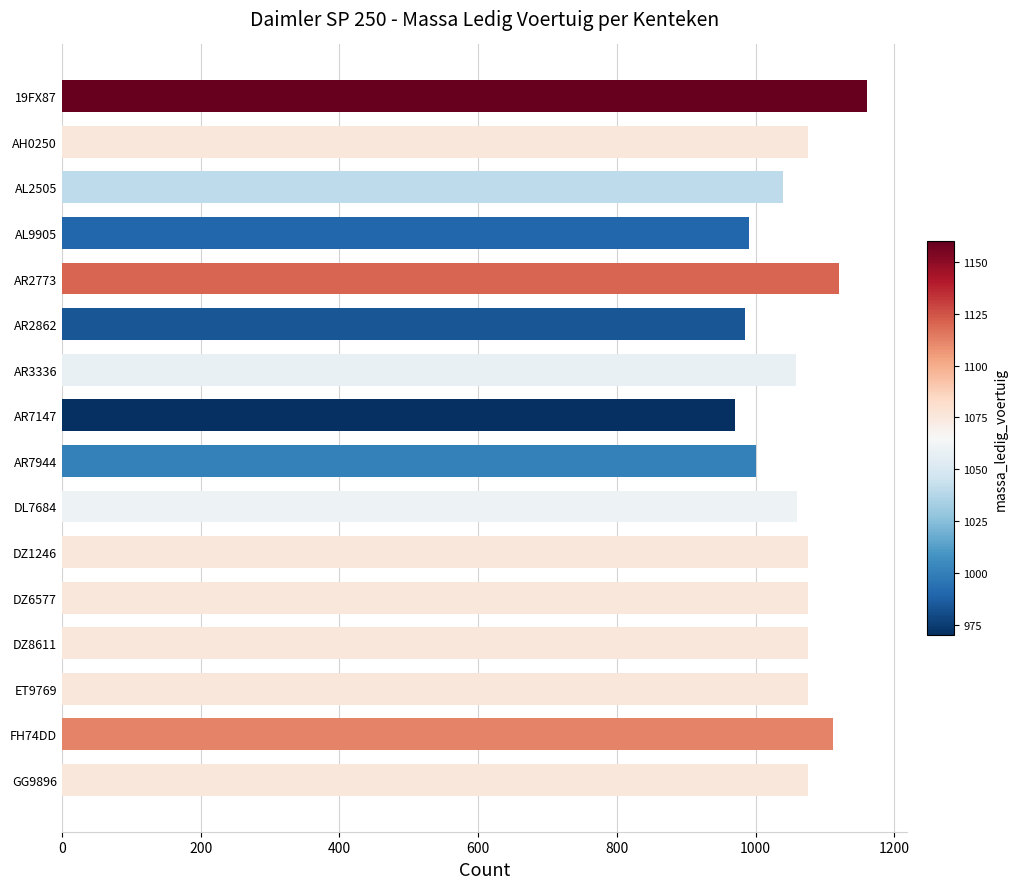

Read the value at DZ8611, to the nearest 5.

1075